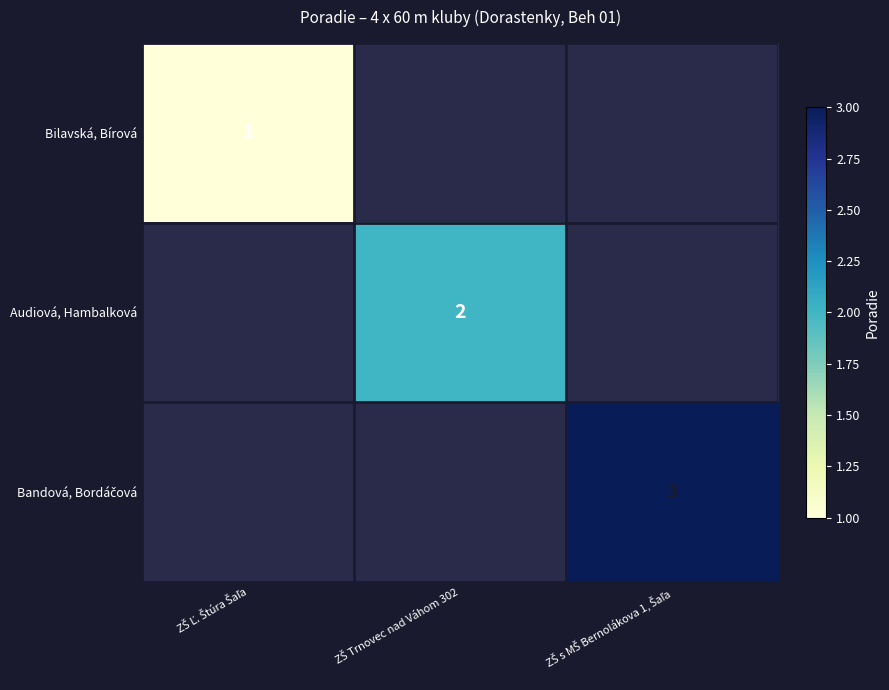

List the series in order of their overall mean, lowest first.

Bilavská, Bírová, Audiová, Hambalková, Bandová, Bordáčová